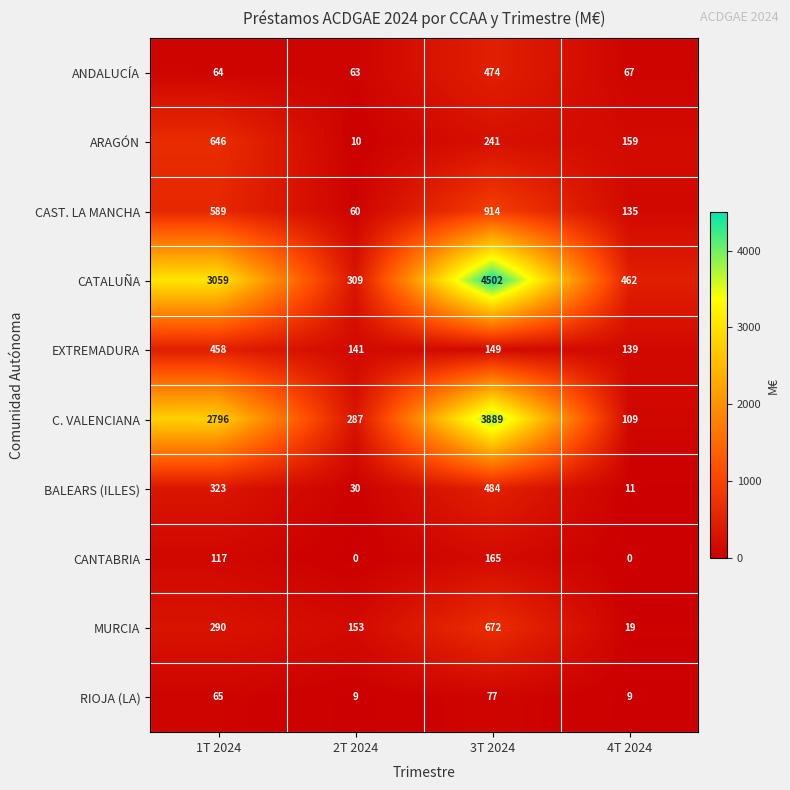

Is the value of RIOJA (LA) at 4T 2024 greater than the value of CANTABRIA at 1T 2024?

No